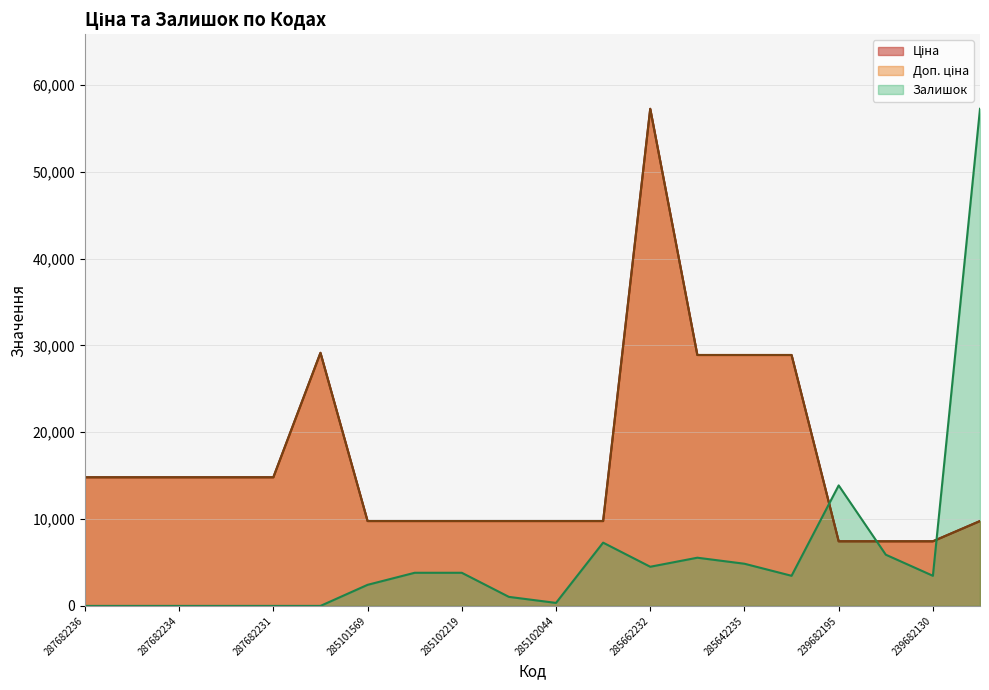

What is the sum of all Ціна values?

337965.5